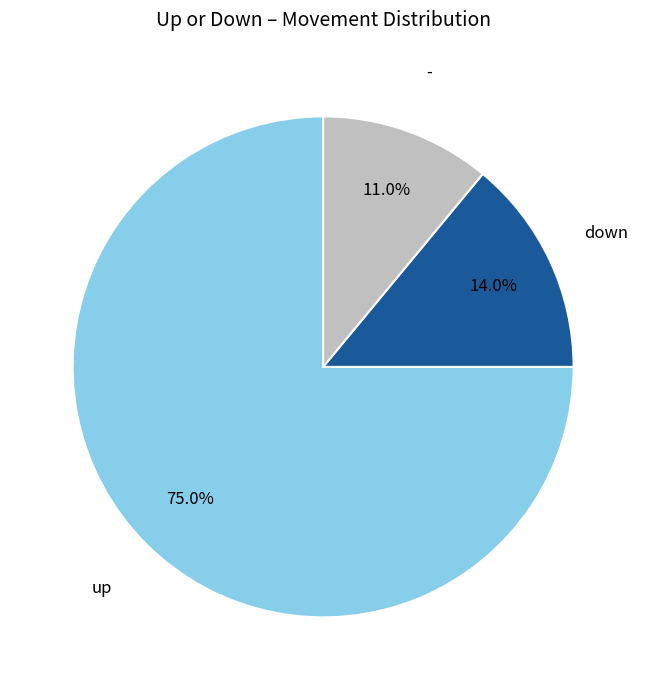

Does any single category account for the majority?

Yes